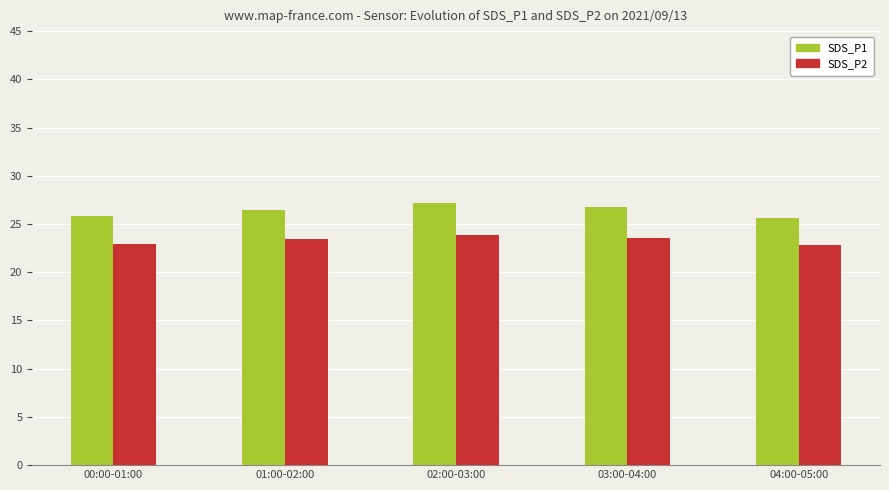

At which label does SDS_P1 first exceed 26?

01:00-02:00